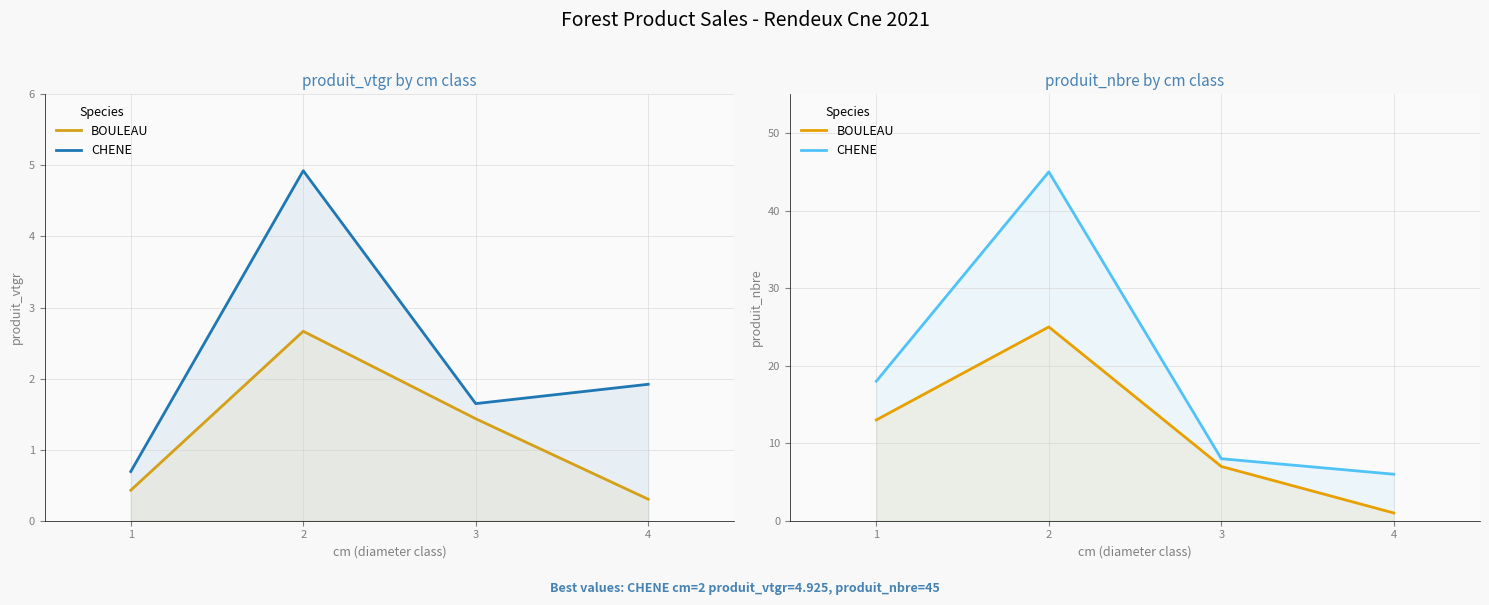

At how many categories does at least one series exceed 1?

4